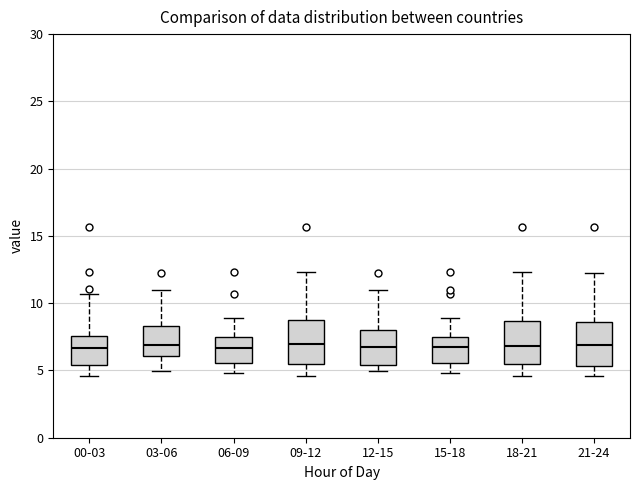

Reading left to right, read every box against the y-axis: the position of its median line, the range the box covers, and the ends of its whiskers. The values are not printed on the chart, so give them approximately, as read against the axis.

00-03: median 6.5, box 5.5 to 7.5, whiskers 4.5 to 10.5
03-06: median 7.0, box 6.0 to 8.5, whiskers 5.0 to 11.0
06-09: median 6.5, box 5.5 to 7.5, whiskers 5.0 to 9.0
09-12: median 7.0, box 5.5 to 8.5, whiskers 4.5 to 12.5
12-15: median 7.0, box 5.5 to 8.0, whiskers 5.0 to 11.0
15-18: median 6.5, box 5.5 to 7.5, whiskers 5.0 to 9.0
18-21: median 7.0, box 5.5 to 8.5, whiskers 4.5 to 12.5
21-24: median 7.0, box 5.5 to 8.5, whiskers 4.5 to 12.5